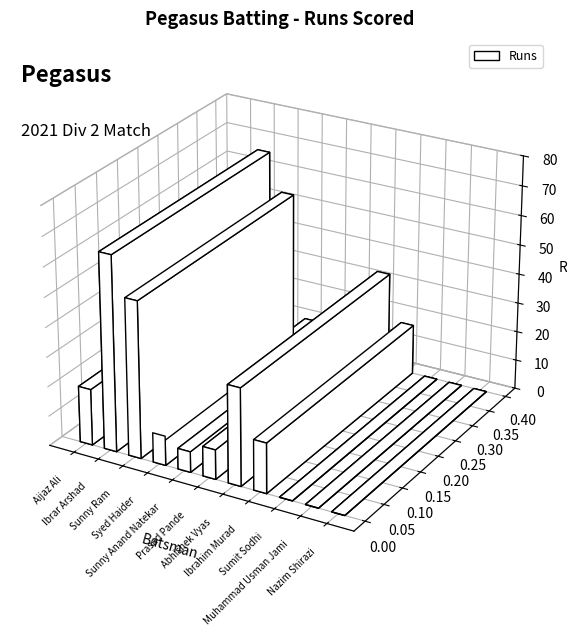

What is the change in value from Prasad Pande to Ibrahim Murad?

+7